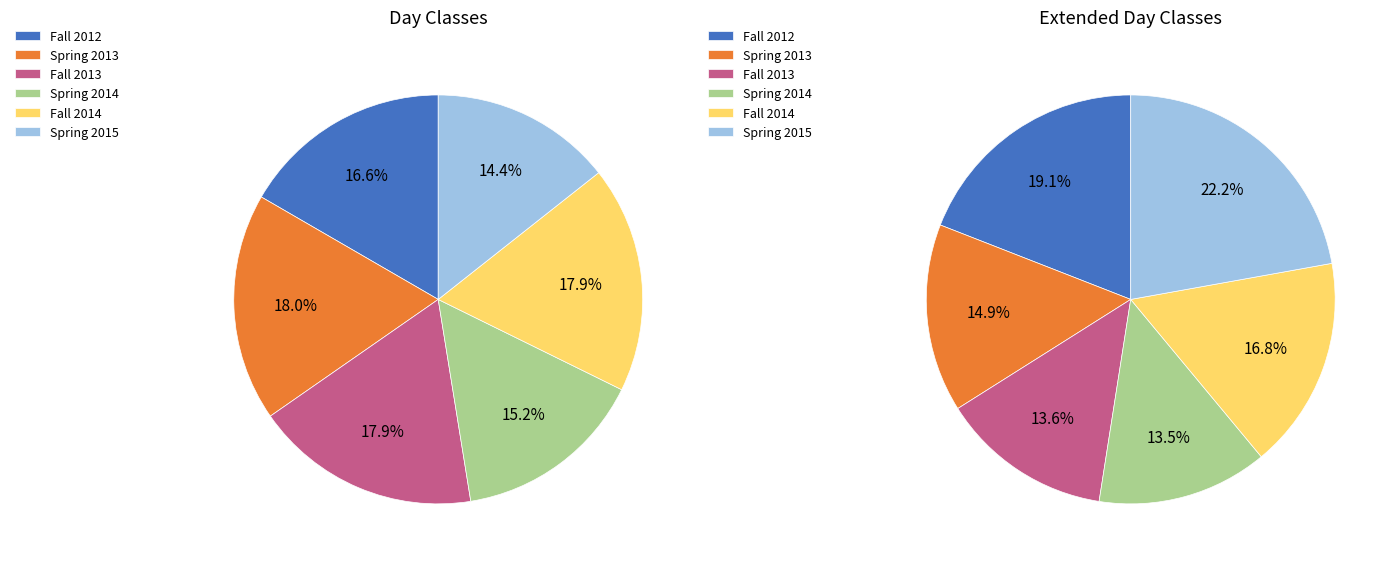

Rank the categories by value from highest to lowest.

Spring 2013, Fall 2014, Fall 2013, Fall 2012, Spring 2014, Spring 2015